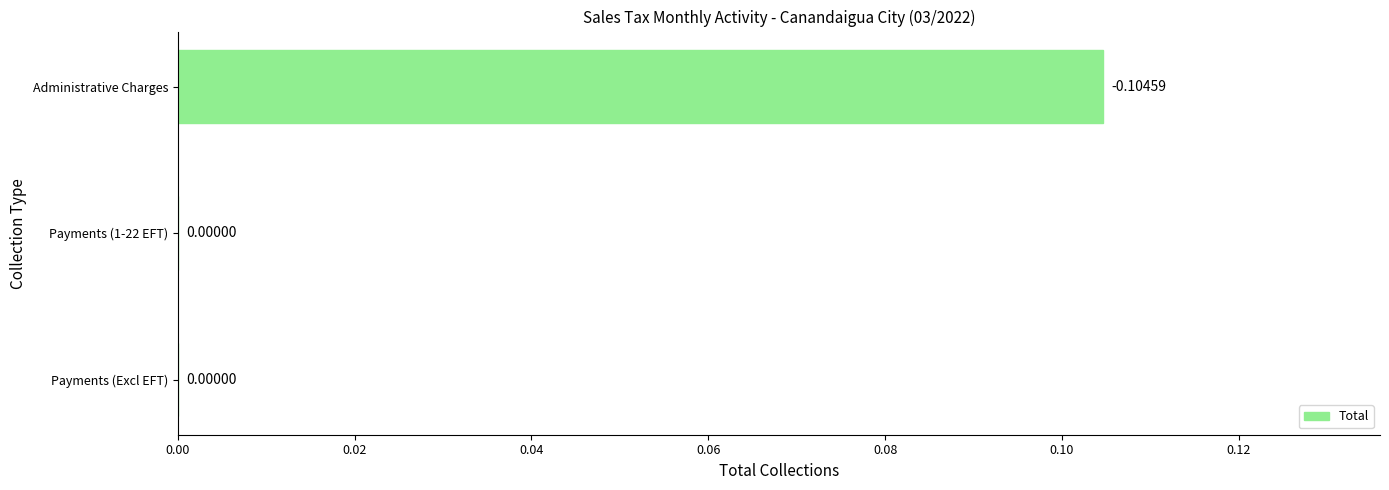

What is the change in value from Payments (Excl EFT) to Administrative Charges?

+0.1